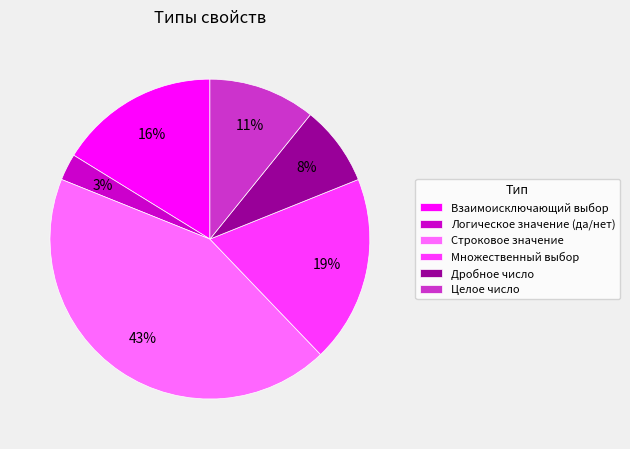

To the nearest percent, what is the combined percentage of Строковое значение and Взаимоисключающий выбор?

59%